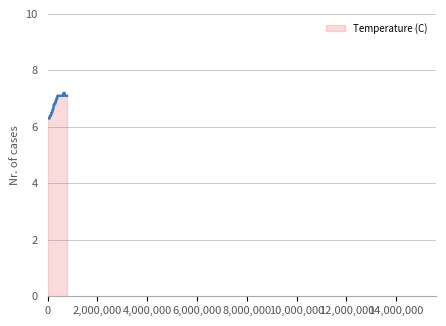

What is the greatest value displayed?

7.2